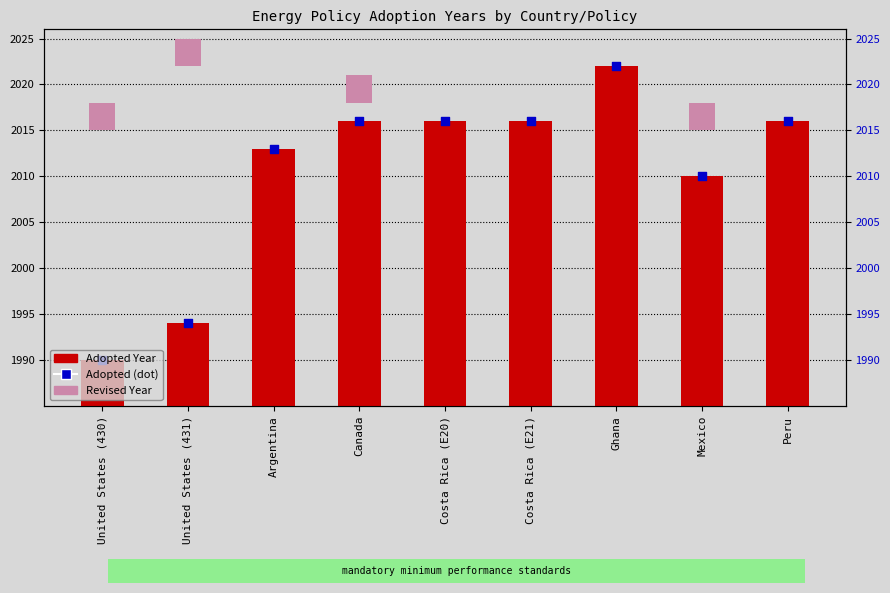

Between Mexico and Costa Rica (E20), which is larger?

Costa Rica (E20)